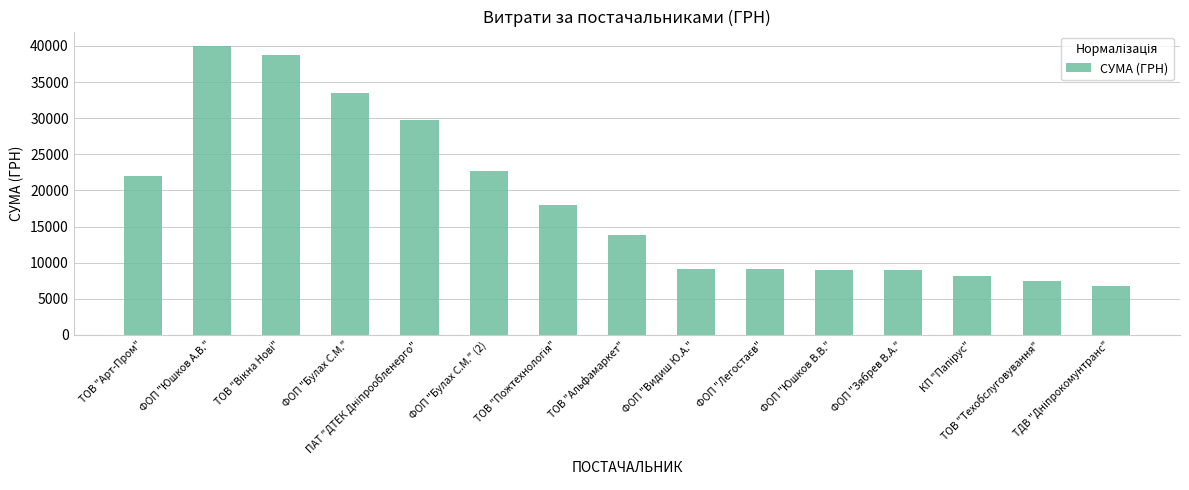

What is the value of the 8th bar from the left?

13788.0